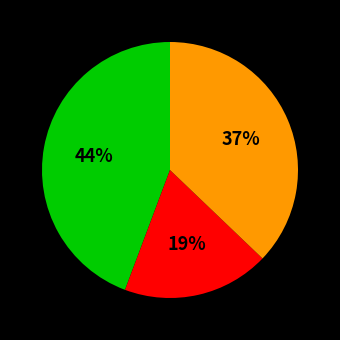

How many slices are in this pie chart?

3